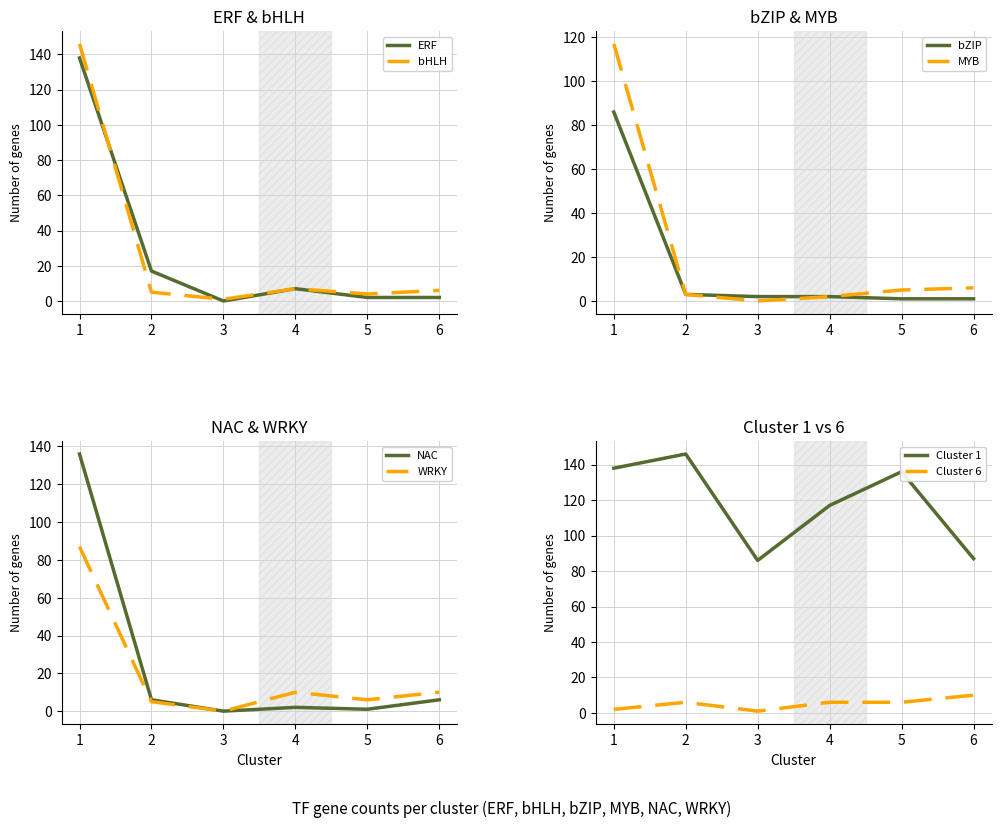

Does the chart have visible grid lines?

Yes